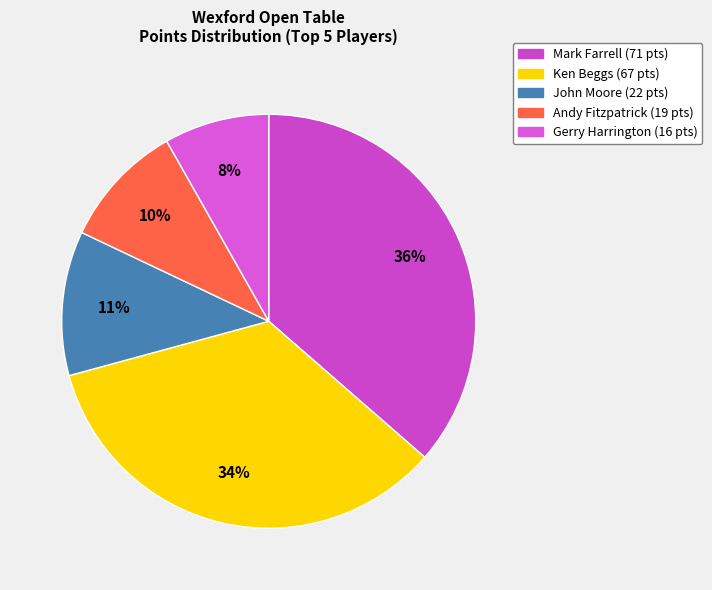

Count the number of slices in the pie.

5